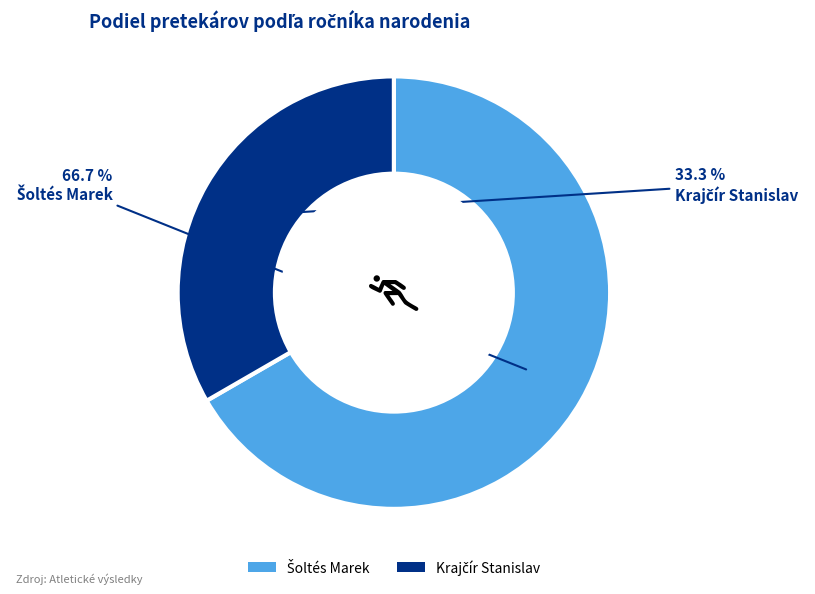

Count the number of slices in the pie.

2